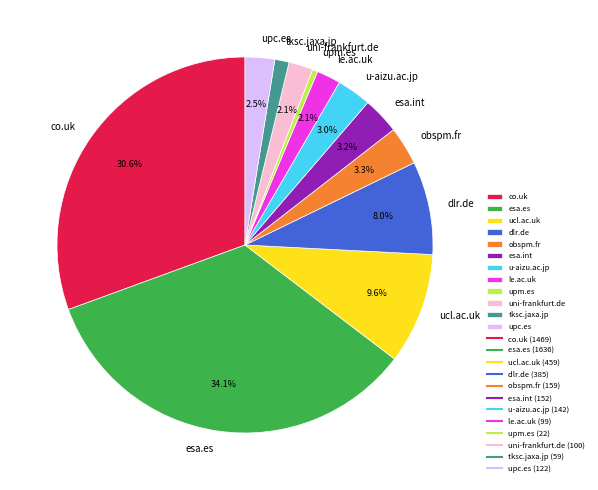

True or false: obspm.fr accounts for 11% of the total.

False